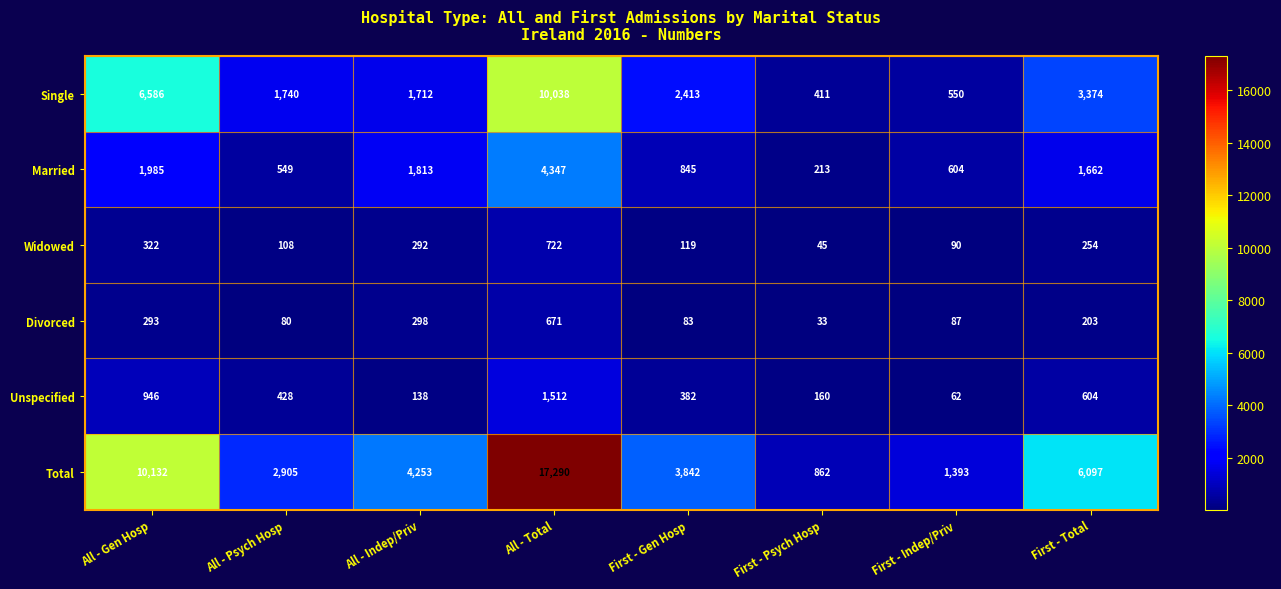

Rank the series at First - Psych Hosp from highest to lowest value.

Total, Single, Married, Unspecified, Widowed, Divorced